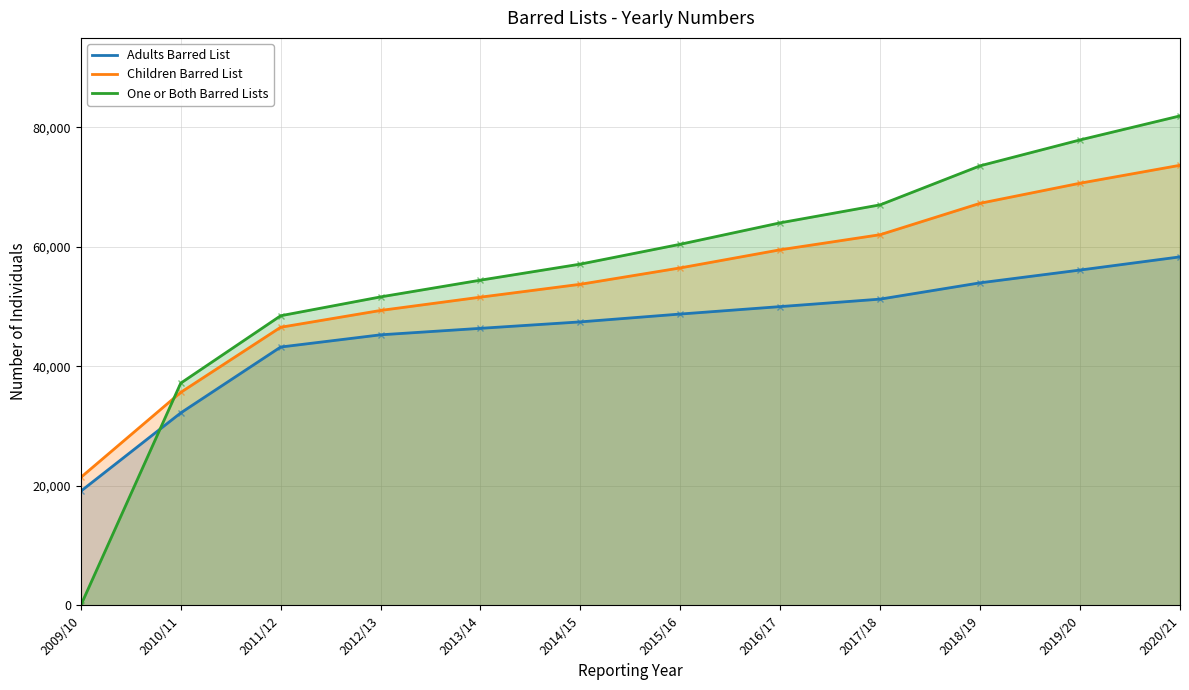

What position from the left is 2018/19?

10